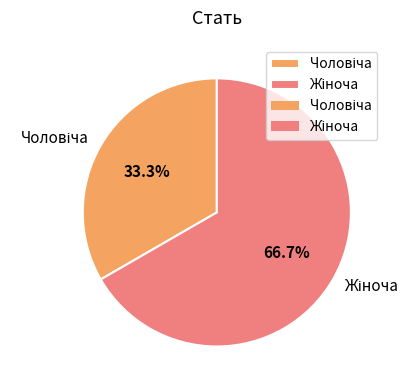

Does any single category account for the majority?

Yes